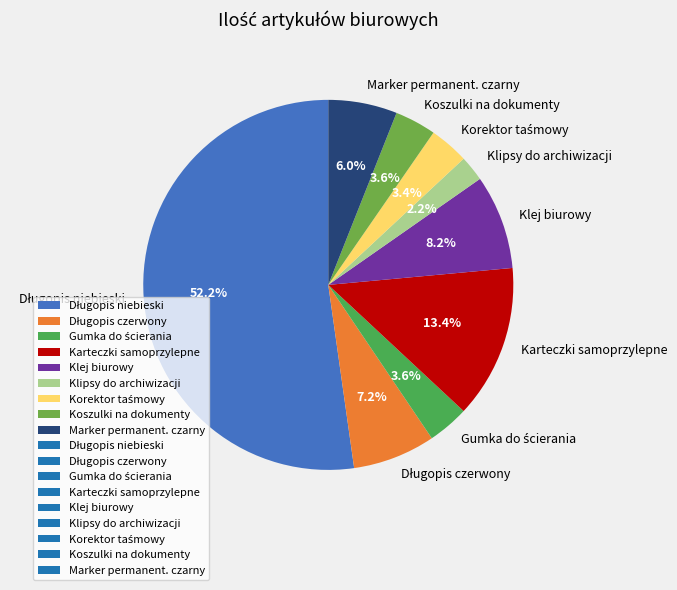

Is it true that Karteczki samoprzylepne is 13% of the pie?

True